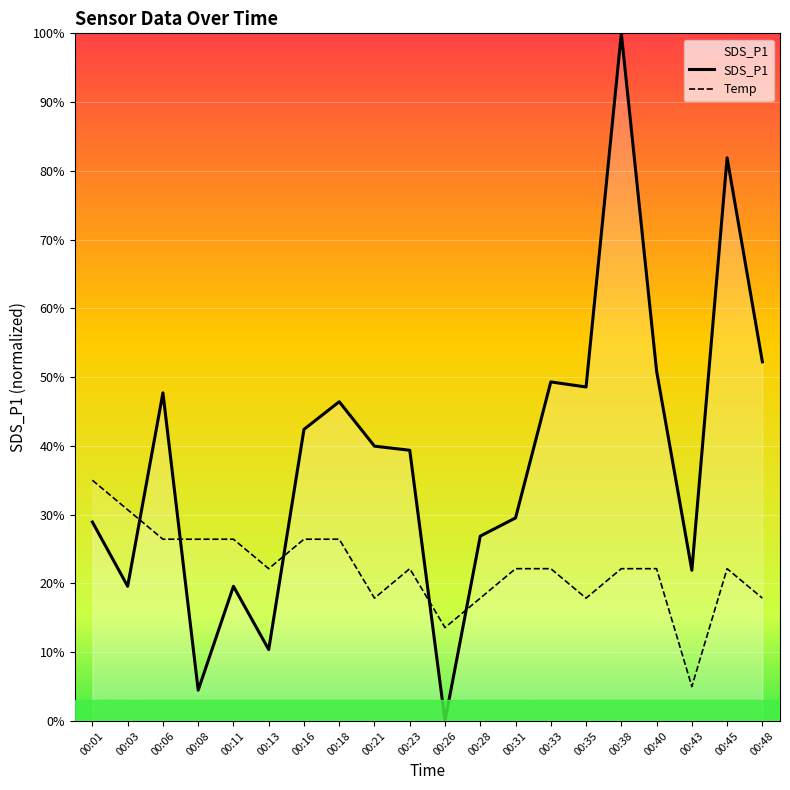

What is the difference between the maximum and minimum values in the SDS_P1 series?

100.0